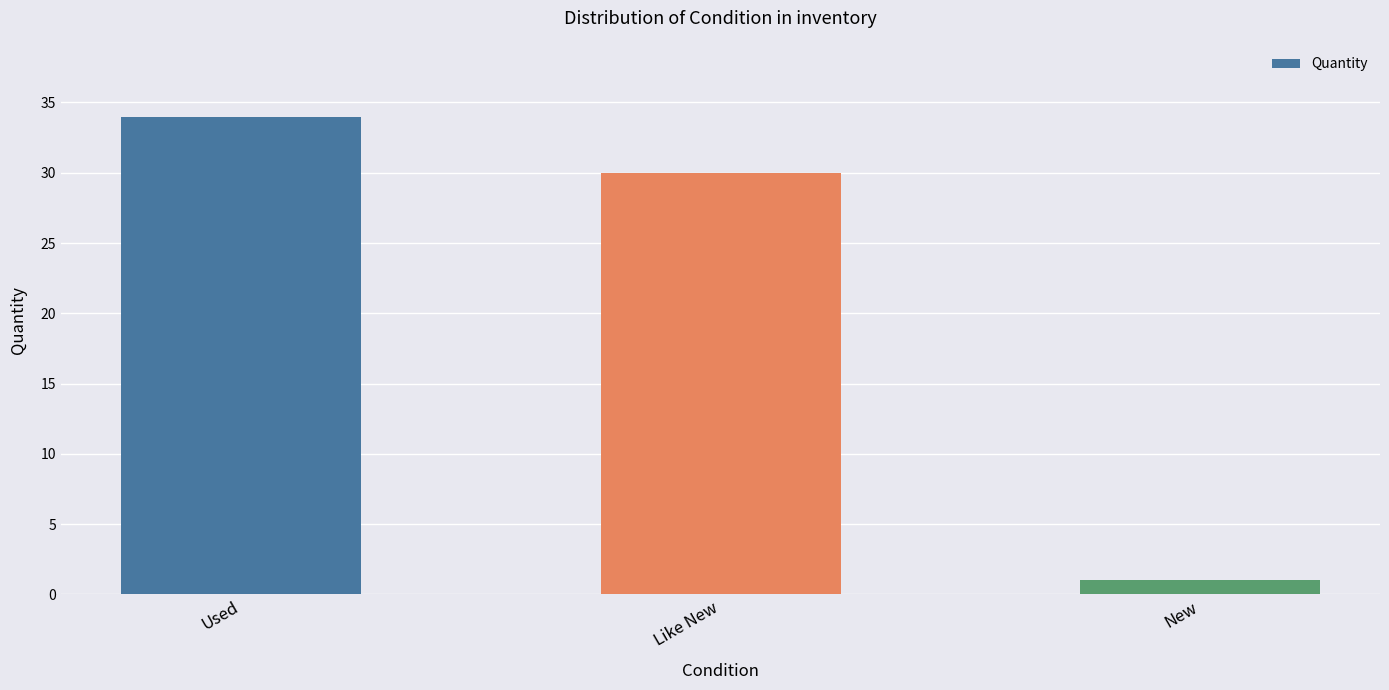

What is the label of the 1st bar from the right?

New